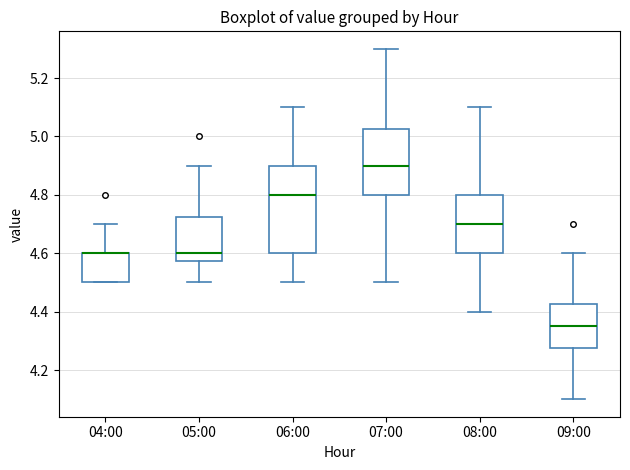

Where does the upper whisker of the box for 09:00 end on the y-axis? The values are not printed on the chart, so give them approximately, as read against the axis.

4.60